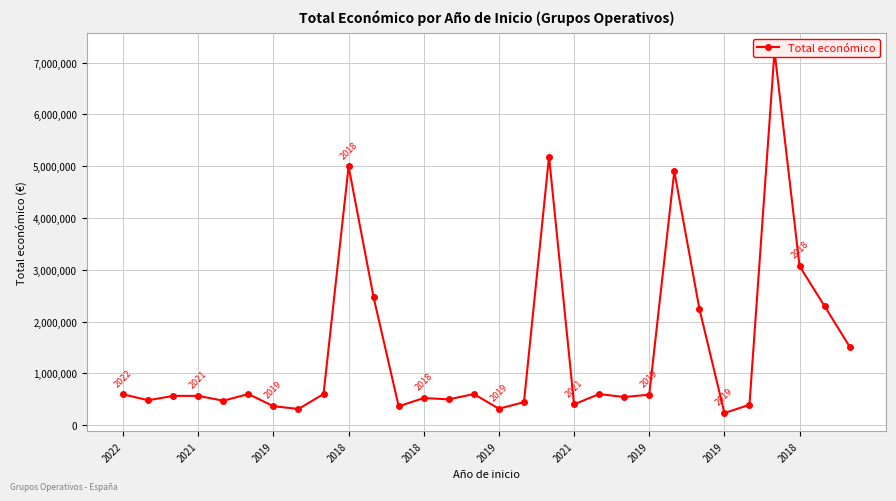

What is the change in value from 2019 to 19?

+35915